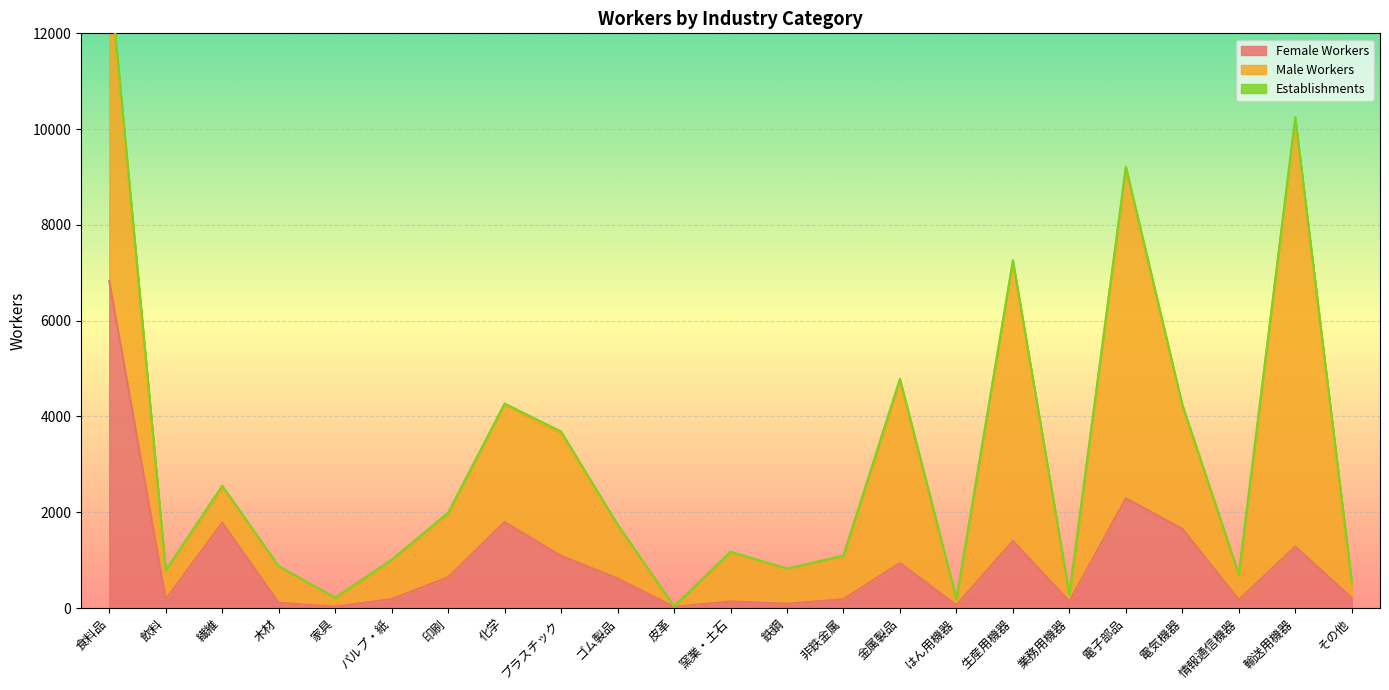

True or false: Establishments and Male Workers cross at least once.

False